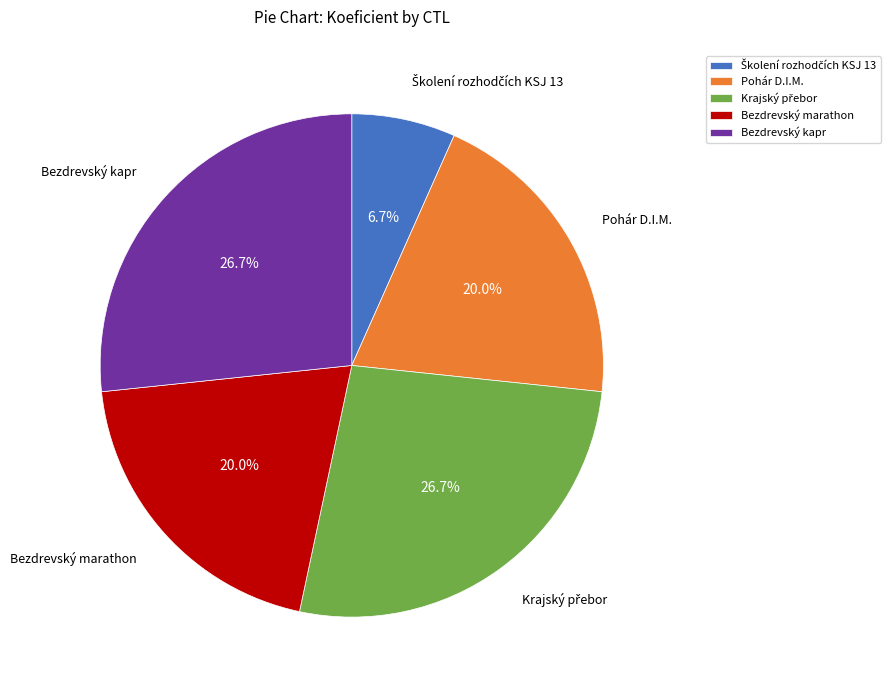

Is there any slice that represents more than half of the pie?

No